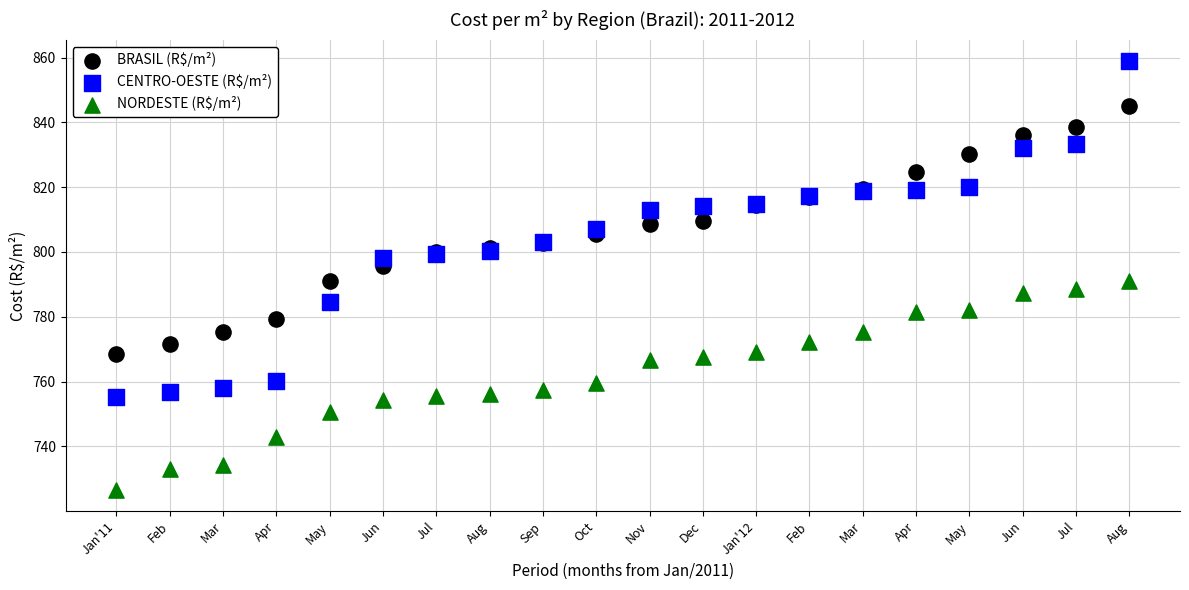

Which series reaches the maximum Y coordinate?

CENTRO-OESTE (R$/m²)